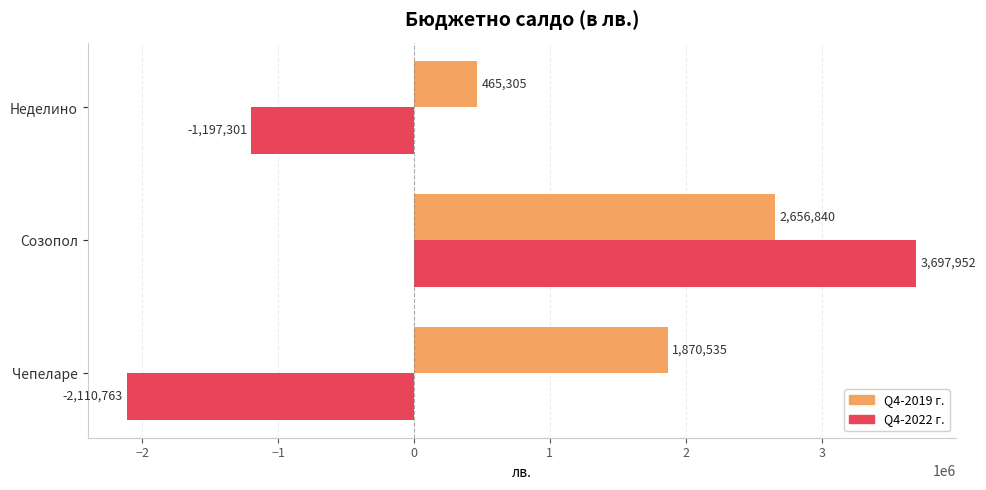

Which category has the lowest value in the Q4-2019 г. series?

Неделино